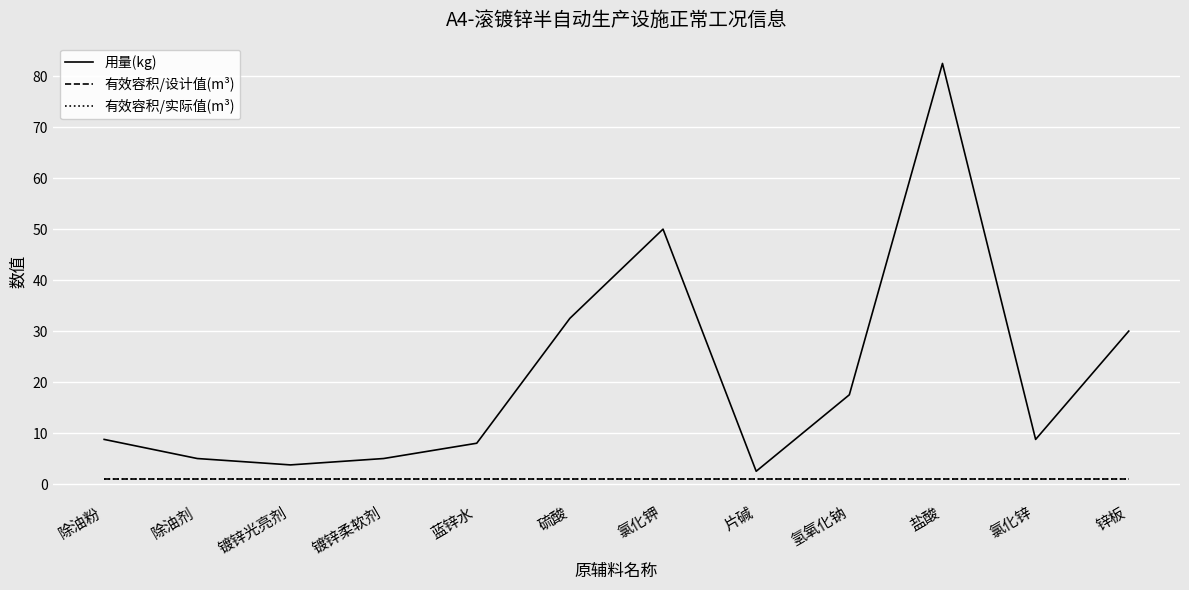

At 盐酸, list the series in order from largest to smallest.

用量(kg), 有效容积/设计值(m³), 有效容积/实际值(m³)